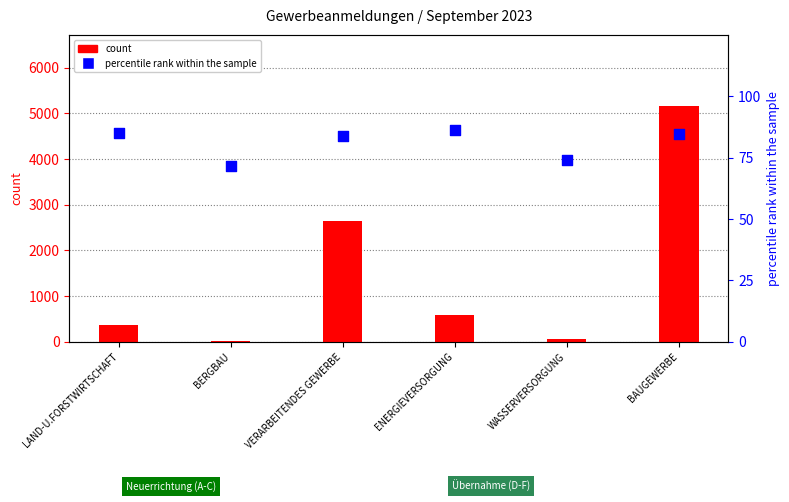

What is the total value across all series at LAND-U.FORSTWIRTSCHAFT?

460.1